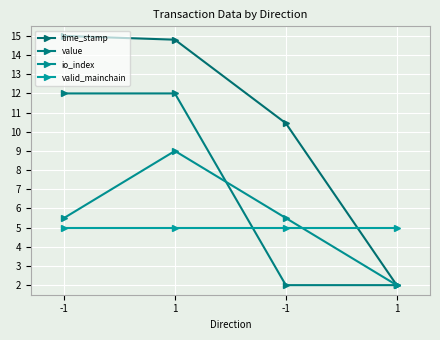

What is the sum of all valid_mainchain values?

20.0